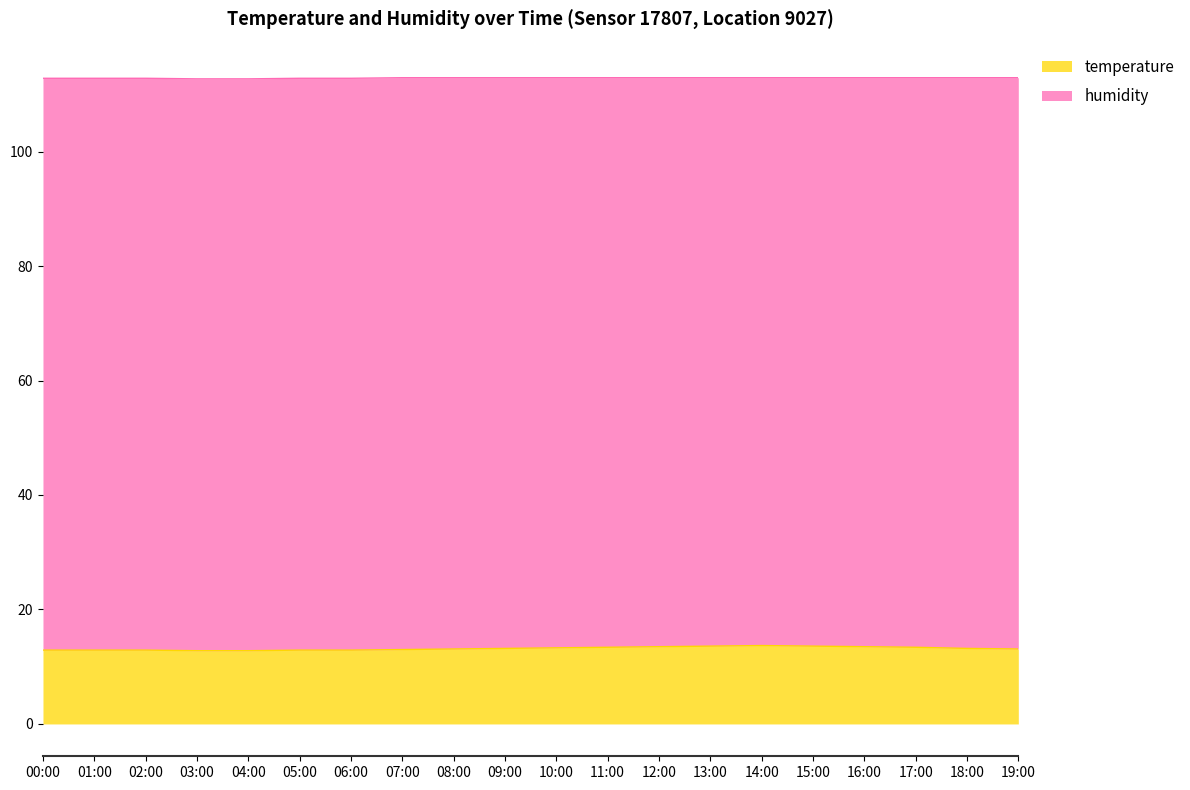

Does the chart have visible grid lines?

No